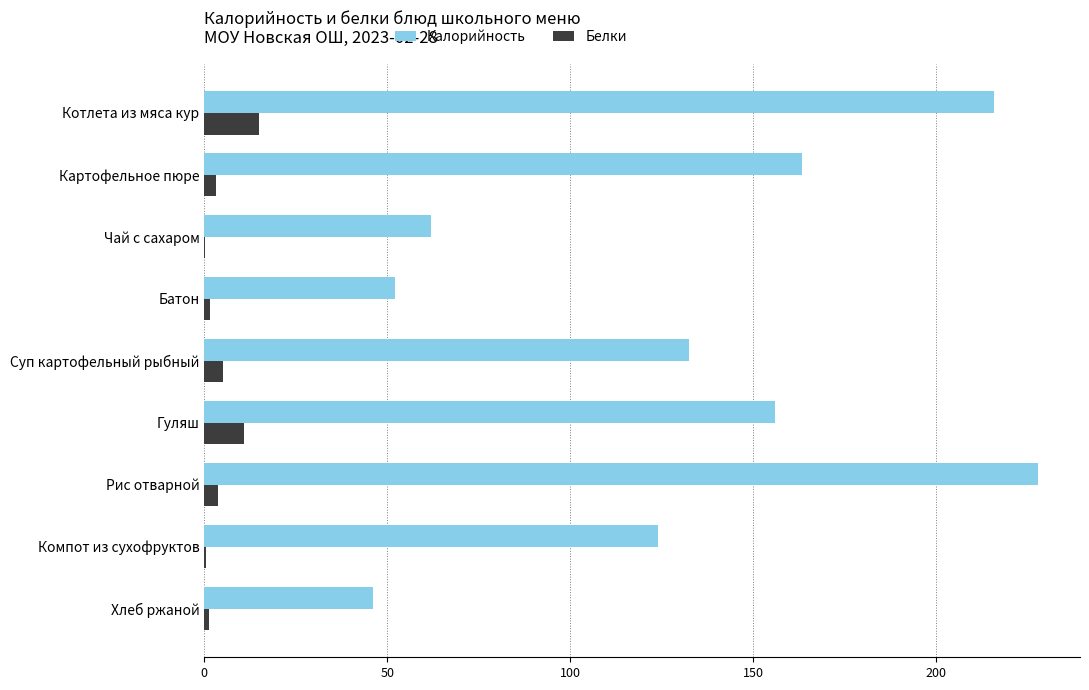

How many data points in Белки are above 3?

5